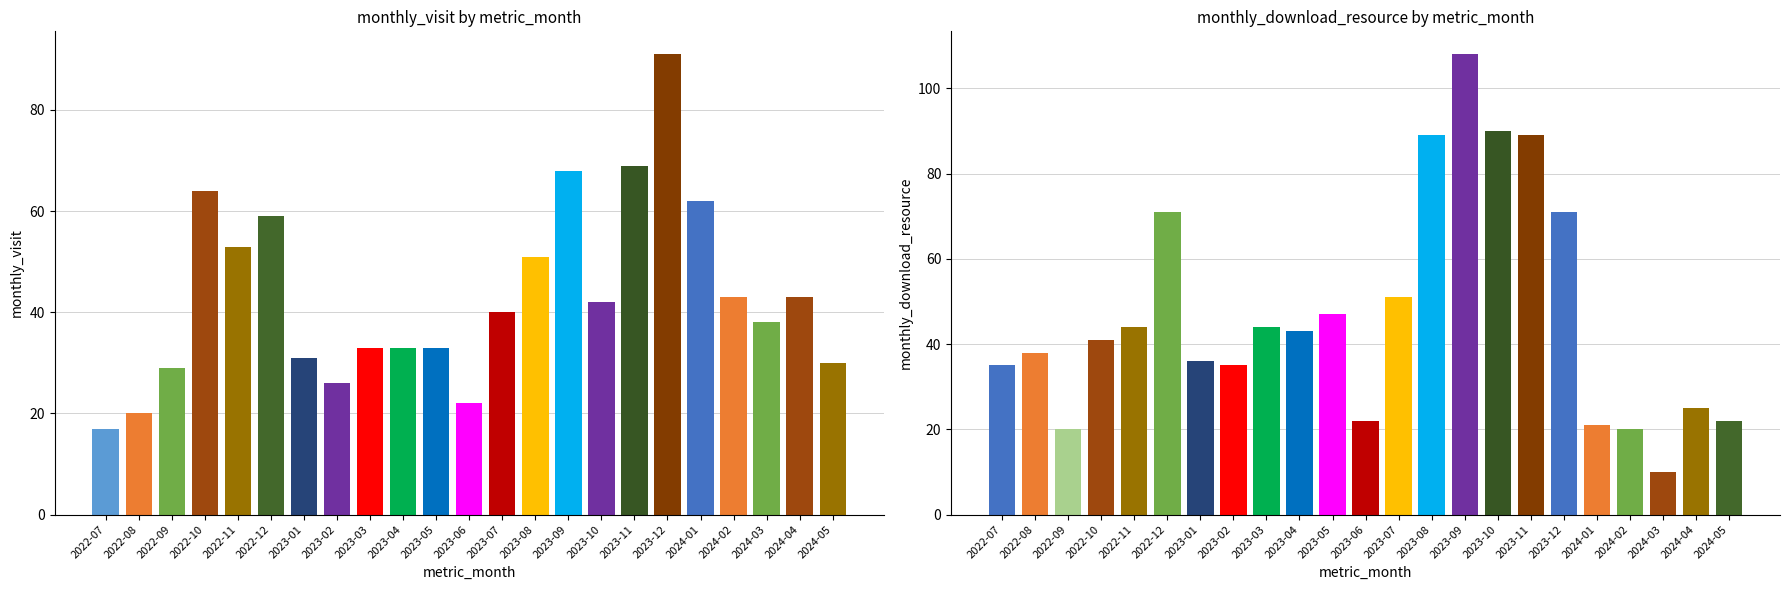

What is the greatest value displayed?

108